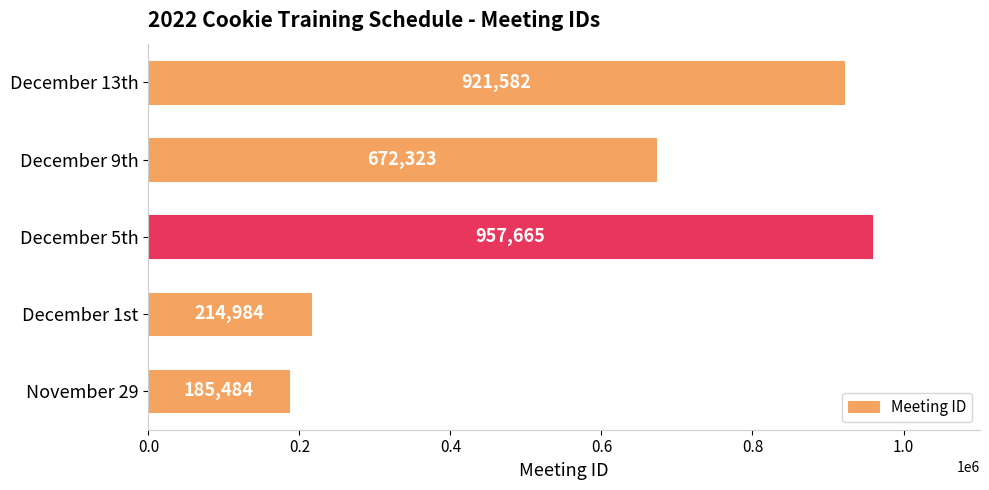

The value at December 5th is 1600751. True or false?

False